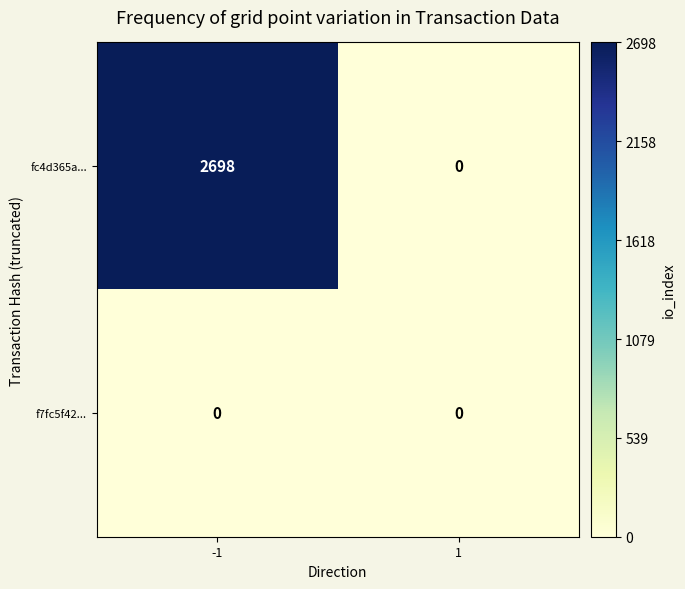

The fc4d365a... series shows 0 at 1. True or false?

True